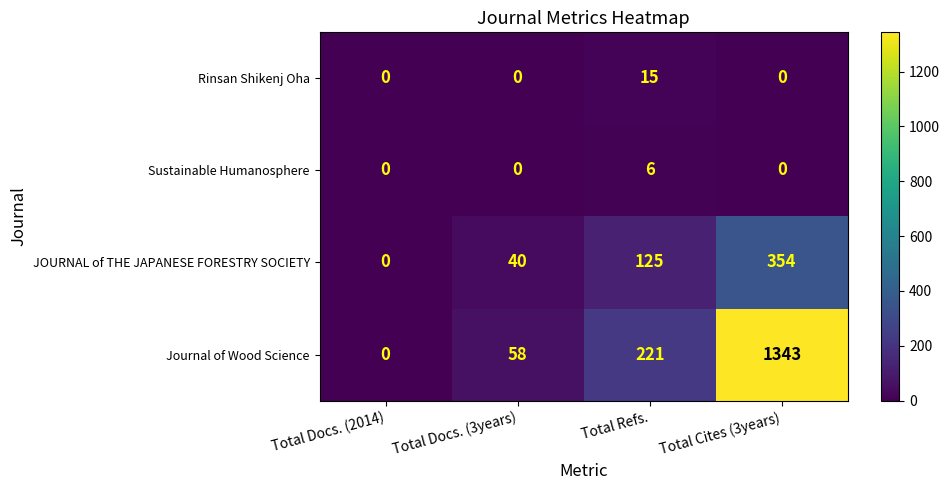

What is the difference between the highest and lowest values at Total Docs. (3years)?

58